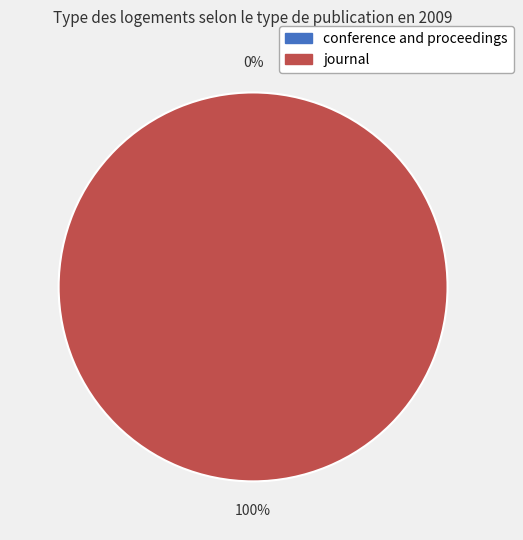

How many slices are in this pie chart?

2